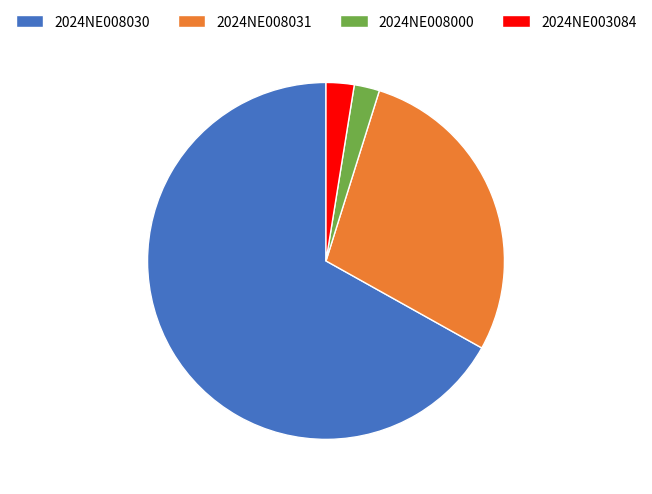

Do 2024NE008030 and 2024NE008031 together represent more than half of the pie?

Yes